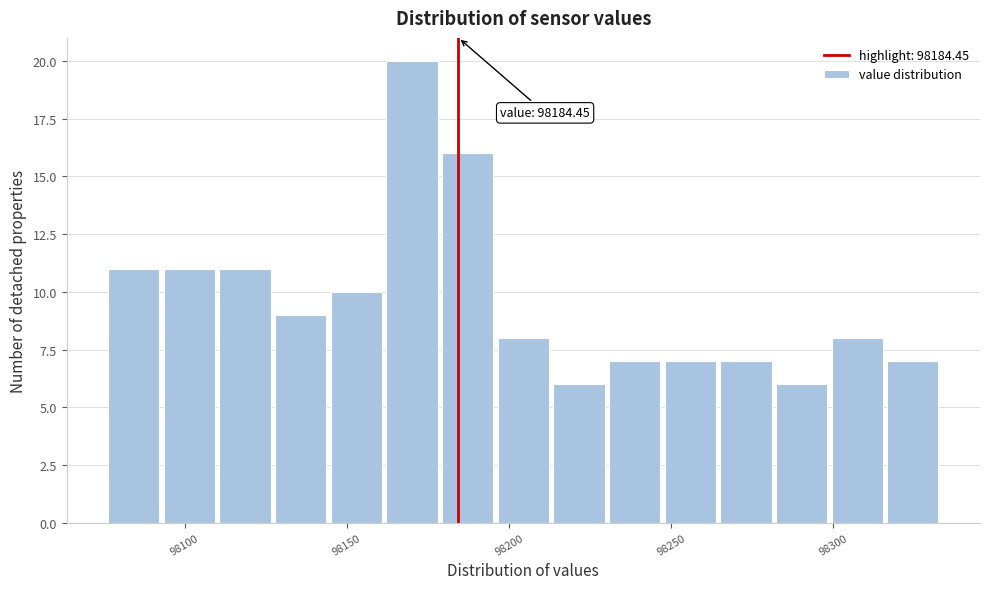

Around what value on the x-axis is the tallest bar? Give the approximate position of its centre, as read against the axis.

98170